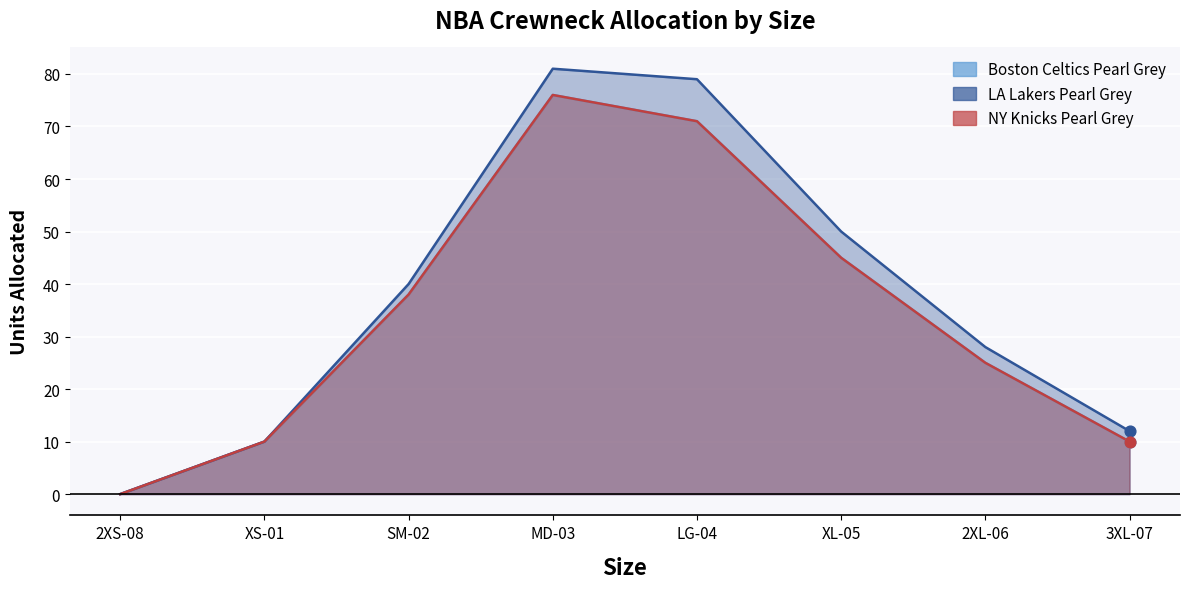

At which category is the sum across all series the highest?

MD-03